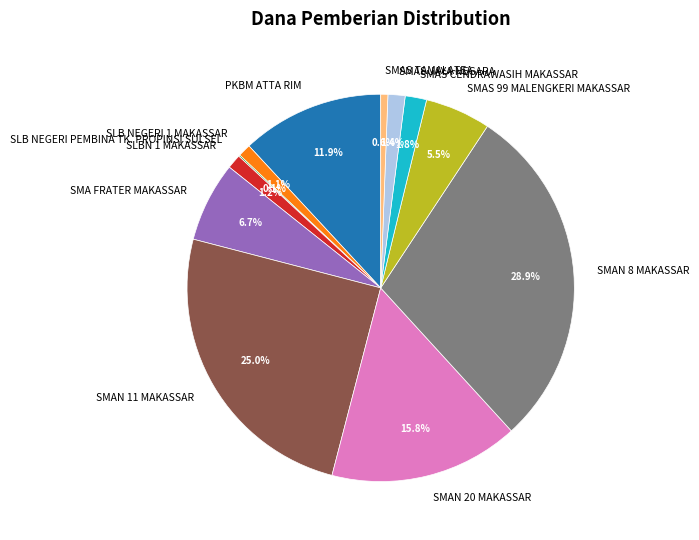

Which category has the biggest portion of the pie?

SMAN 8 MAKASSAR